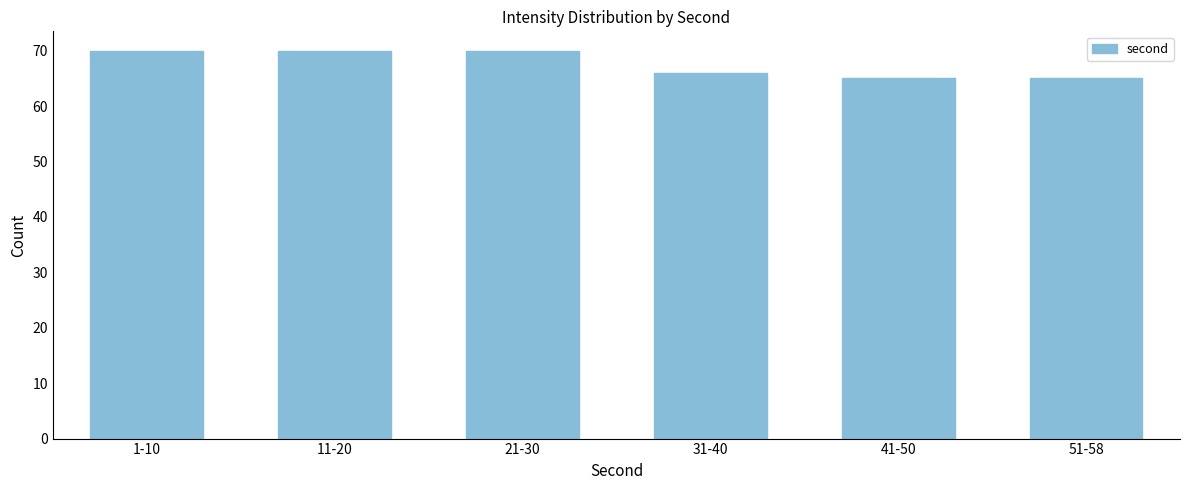

Reading left to right, transcribe all the data shown in this chart.

1-10=70	11-20=70	21-30=70	31-40=66	41-50=65	51-58=65